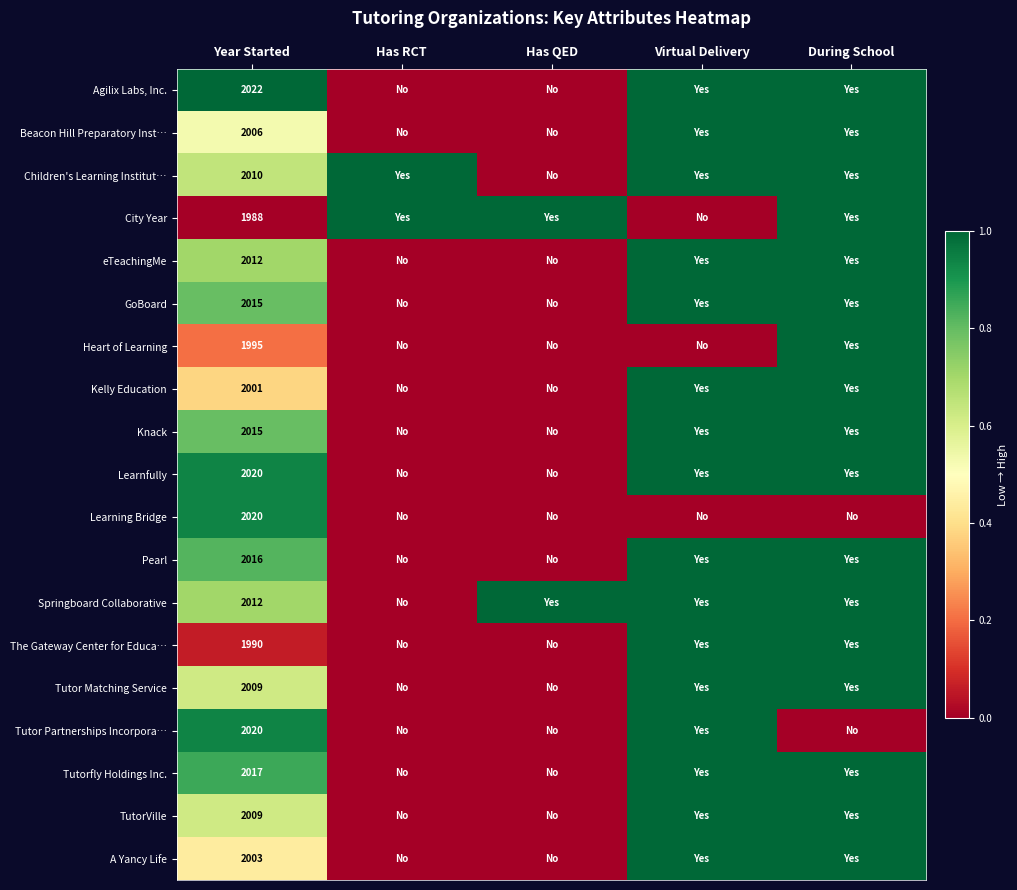

The Beacon Hill Preparatory Inst… series shows 2006 at Year Started. True or false?

True